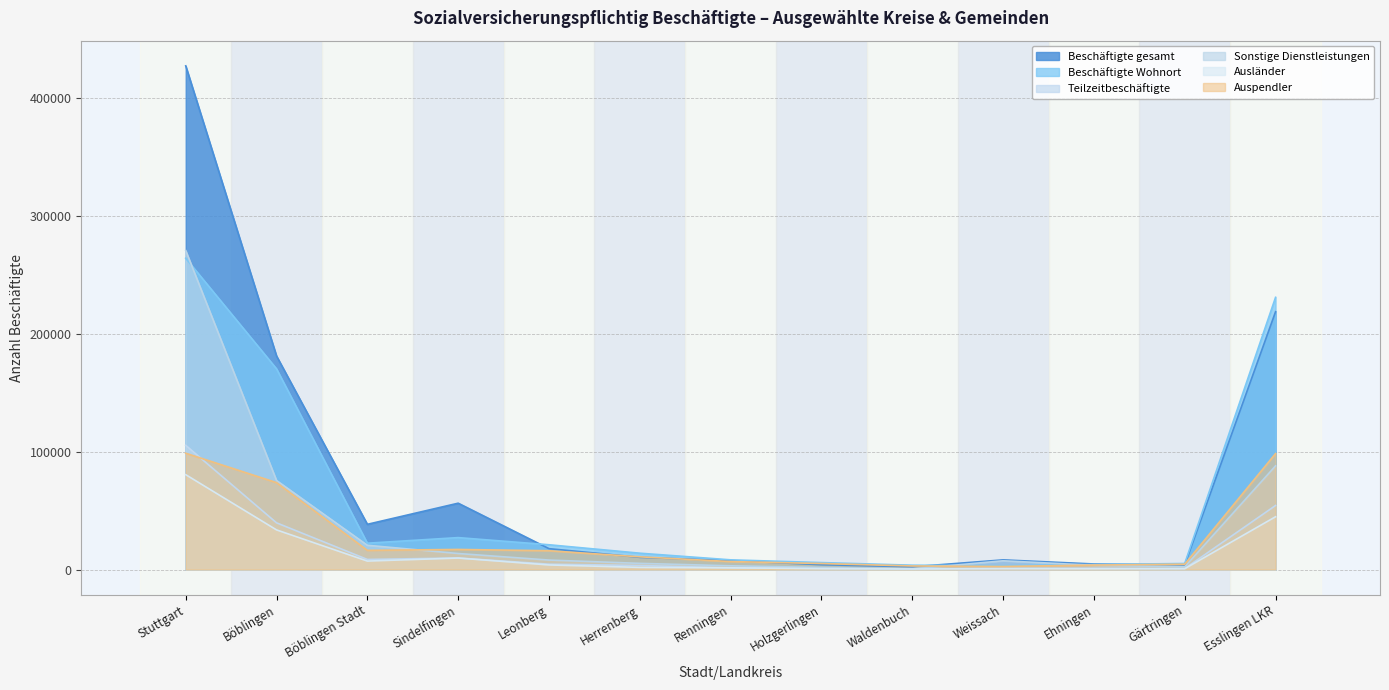

Between Renningen and Stuttgart, which is larger?

Stuttgart